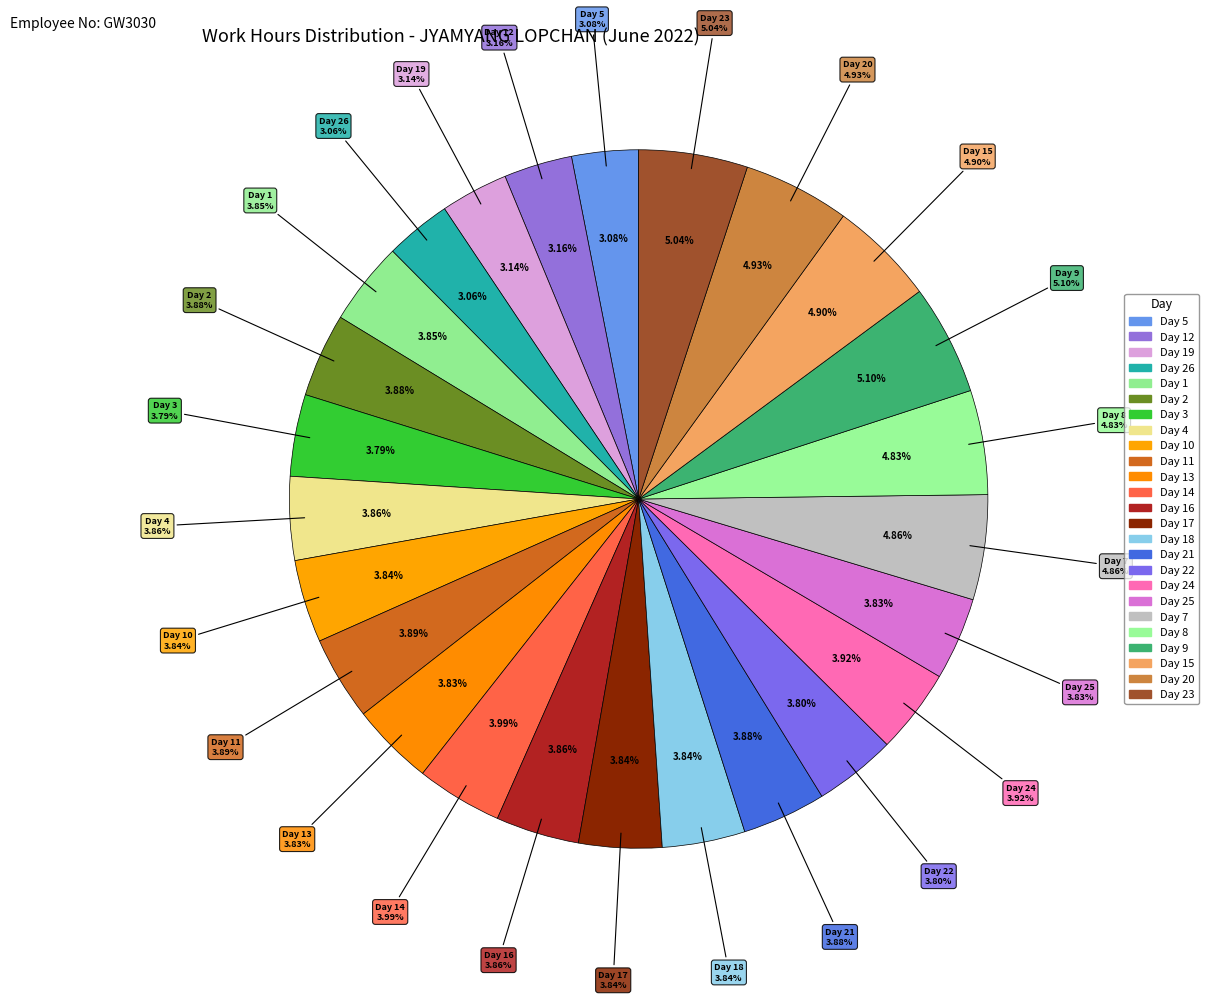

The Day 8 slice represents 5% of the pie. True or false?

True